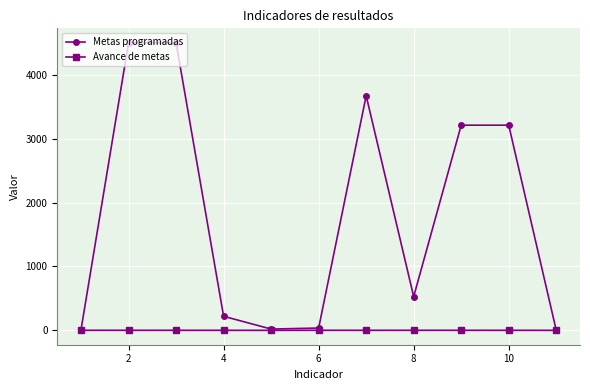

At how many categories does at least one series exceed 692?

5